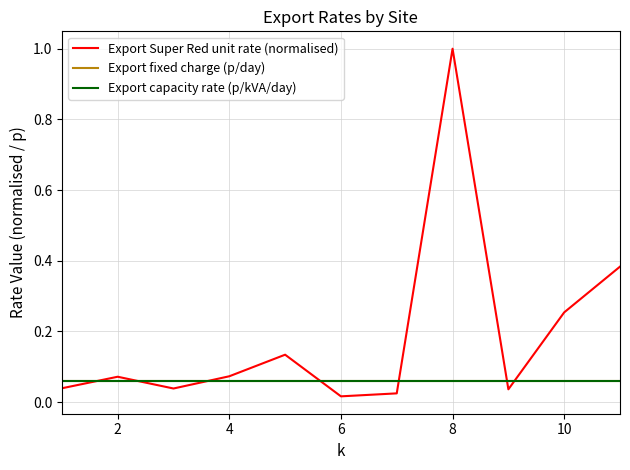

Does the chart display data point markers on the line(s)?

No